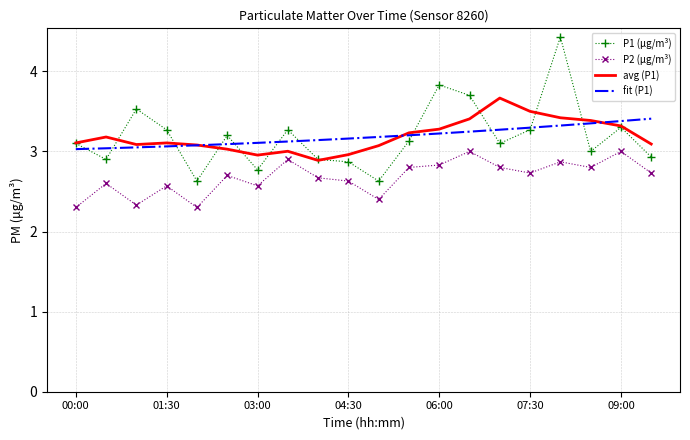

True or false: fit (P1) and P2 (μg/m³) cross at least once.

False